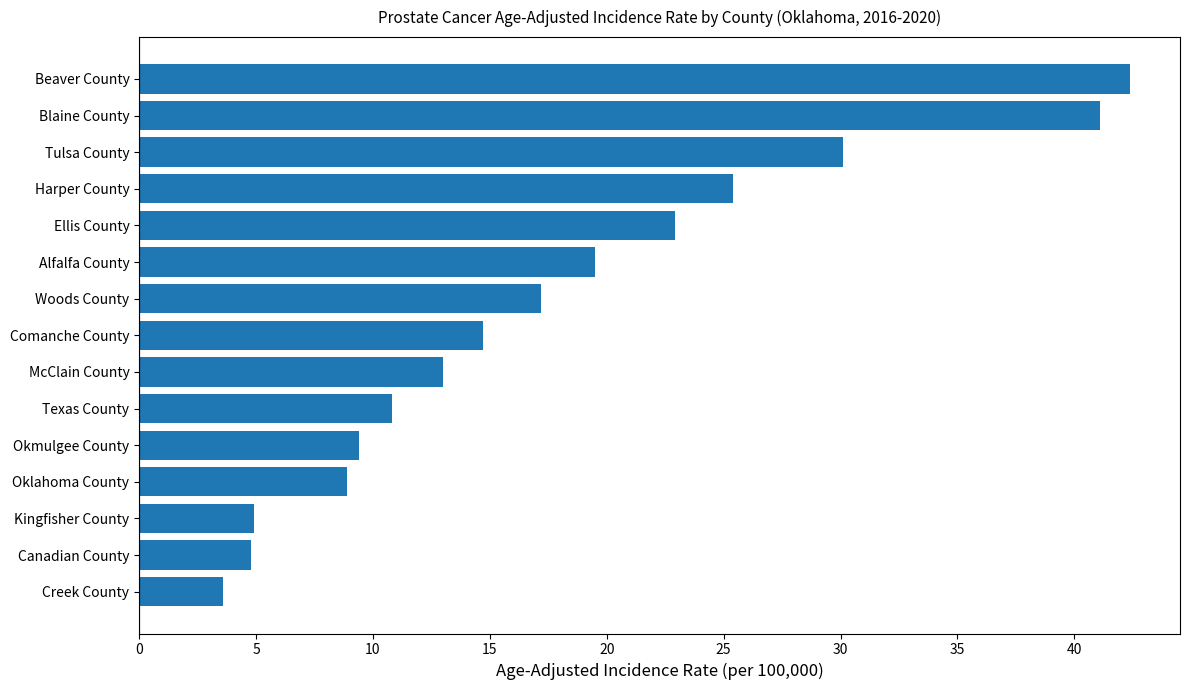

What is the approximate value at Oklahoma County?

8.9